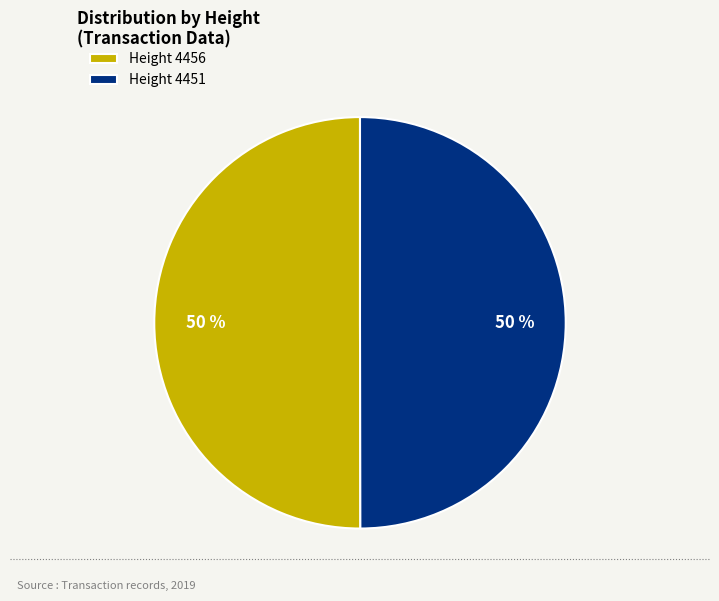

Approximately how many times larger is the value at Height 4456 compared to Height 4451?

1.0